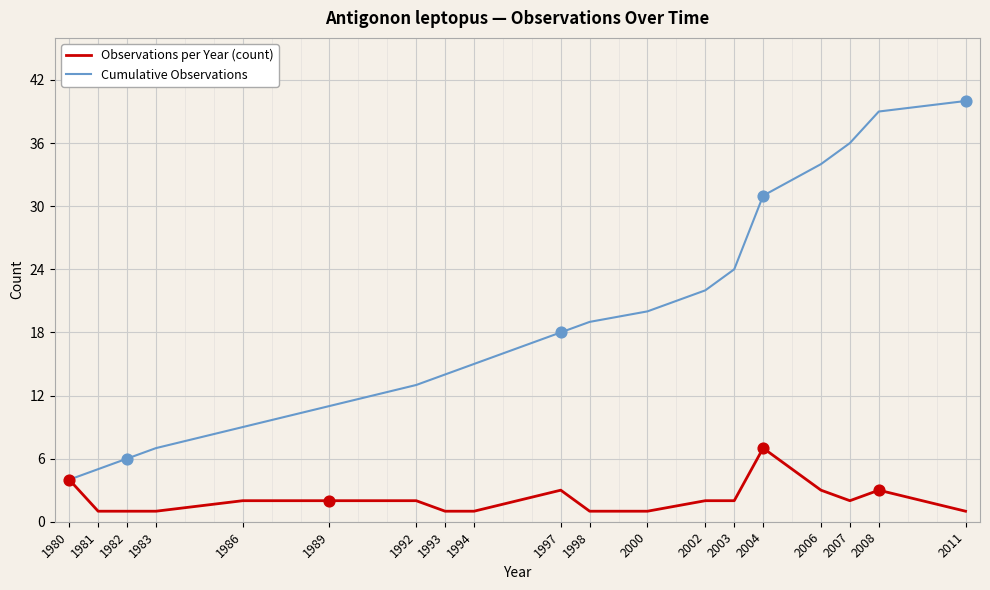

At which category is the sum across all series the highest?

2008